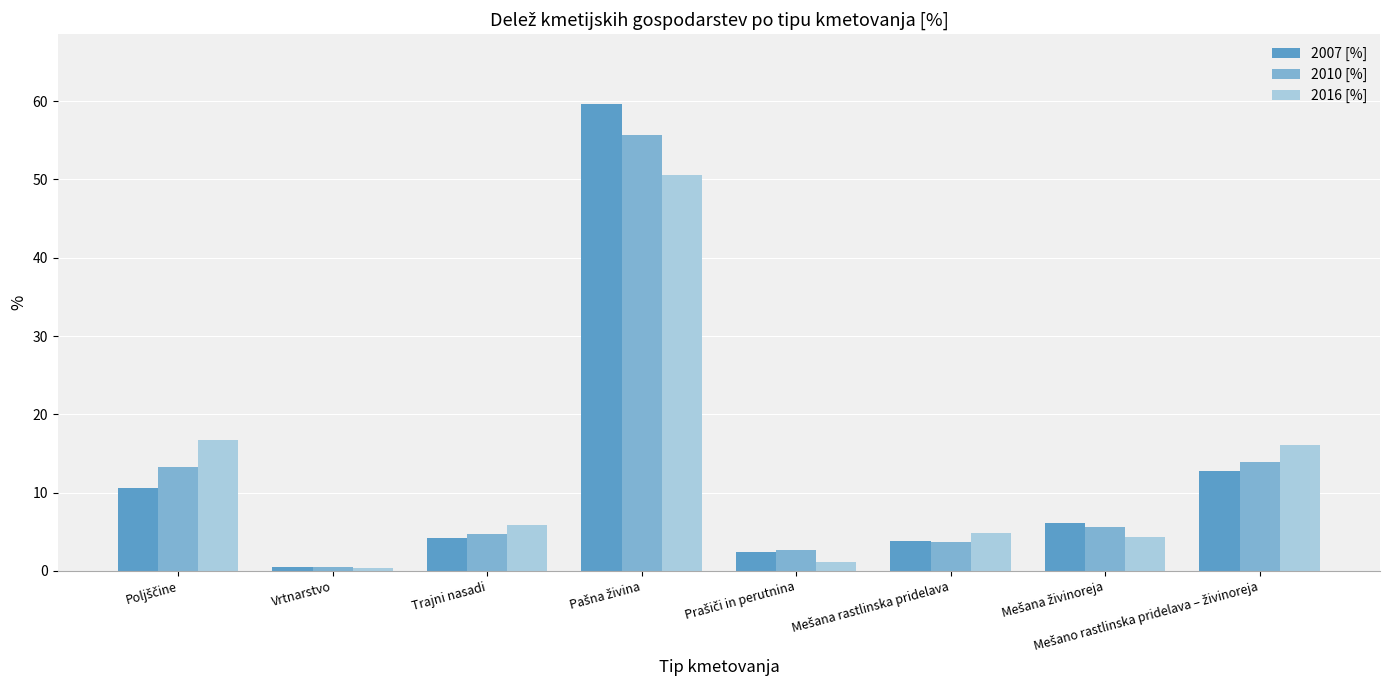

Reading right to left, transcribe all the data shown in this chart.

2007 [%]: 12.7	6.1	3.9	2.4	59.6	4.2	0.5	10.6
2010 [%]: 13.9	5.6	3.8	2.6	55.6	4.7	0.5	13.3
2016 [%]: 16.1	4.4	4.9	1.1	50.6	5.9	0.3	16.7